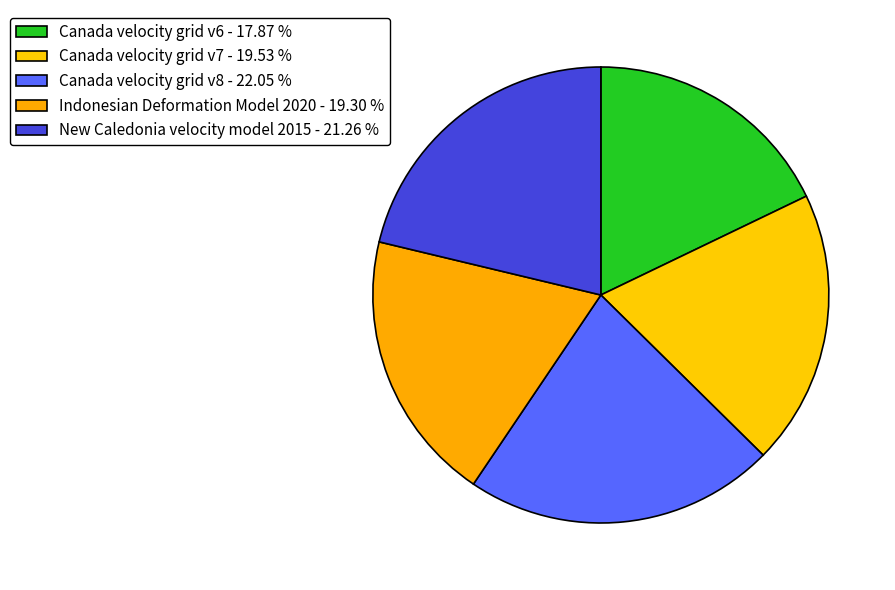

The New Caledonia velocity model 2015 slice represents 21% of the pie. True or false?

True